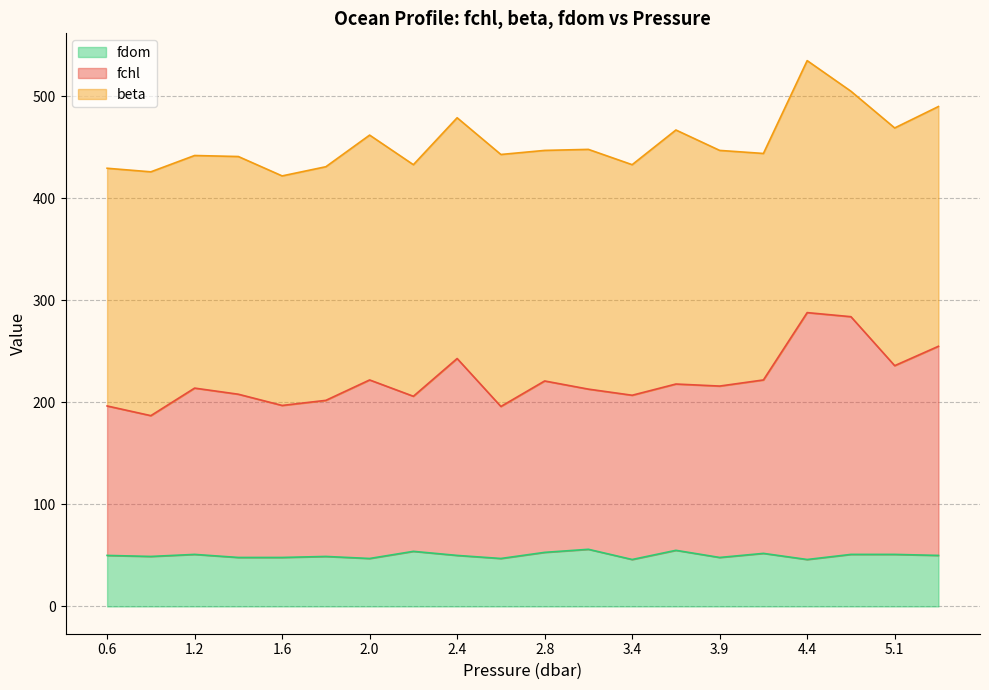

How many interior local peaks does the fchl series have?

6